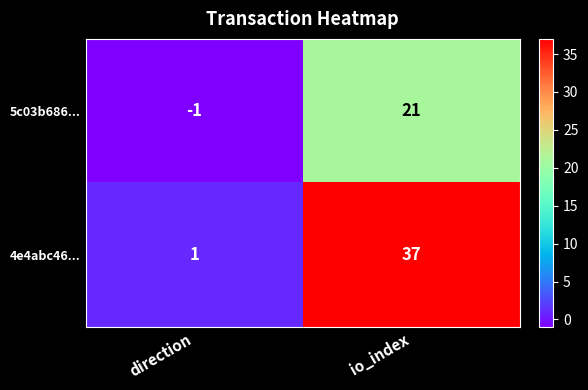

Reading right to left, what are all the values shown in this chart?

5c03b686...: io_index=21	direction=-1
4e4abc46...: io_index=37	direction=1